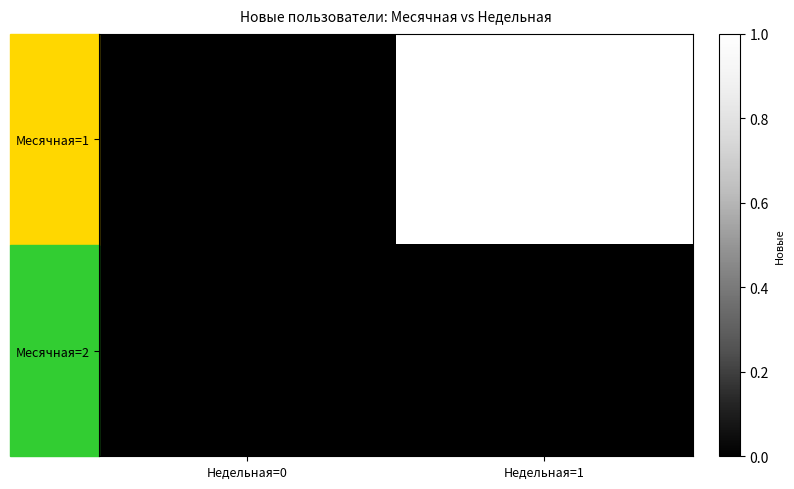

Which series has the largest total across all categories?

Месячная=1